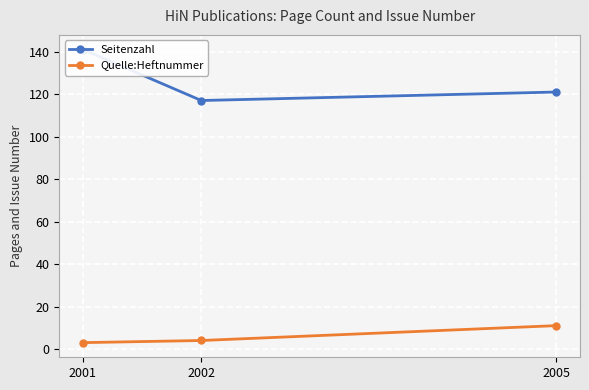

At 2002, list the series in order from smallest to largest.

Quelle:Heftnummer, Seitenzahl